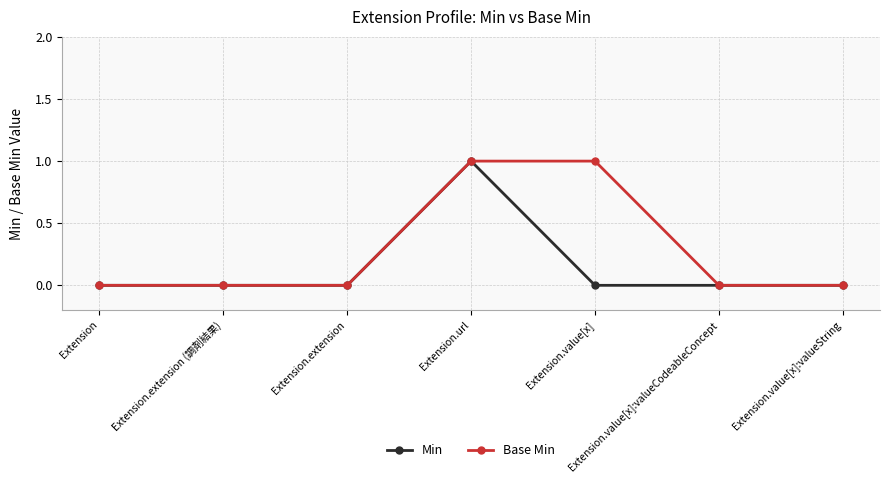

Rank the series by their average value, from lowest to highest.

Min, Base Min